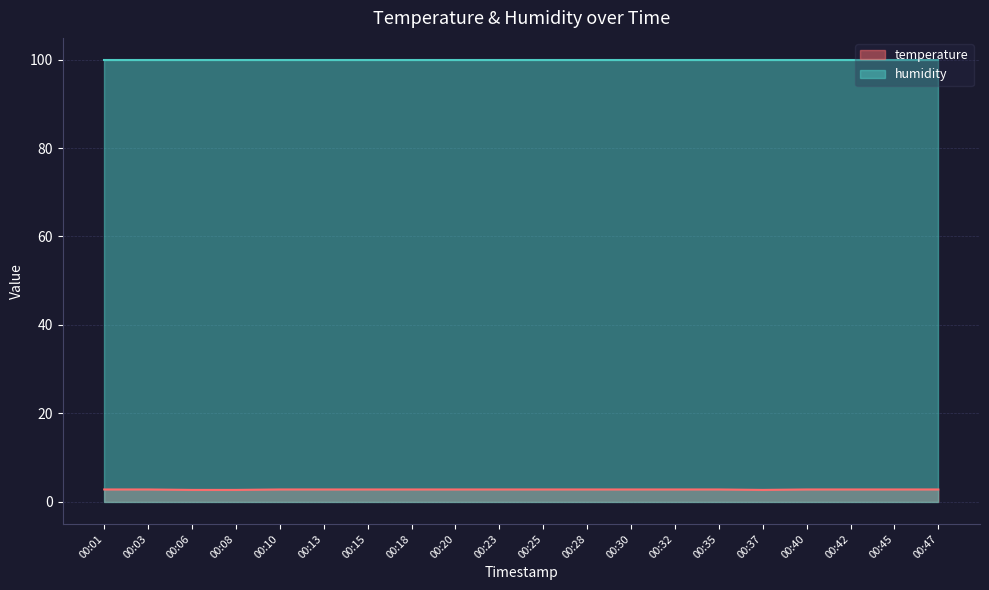

List the labels in order of value, largest first.

00:01, 00:03, 00:10, 00:13, 00:15, 00:18, 00:20, 00:23, 00:25, 00:28, 00:30, 00:32, 00:35, 00:40, 00:42, 00:45, 00:47, 00:06, 00:08, 00:37